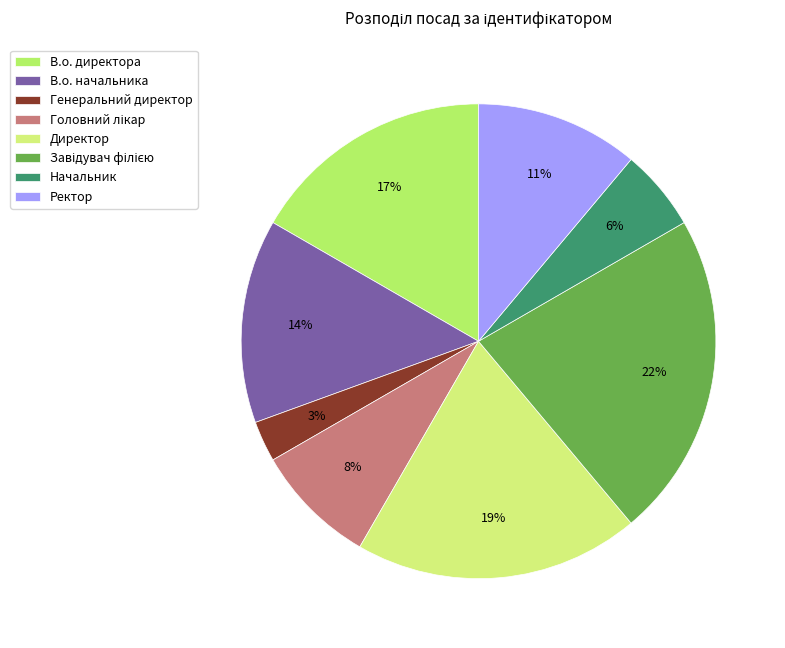

Approximately how many times larger is the value at В.о. начальника compared to Генеральний директор?

5.0